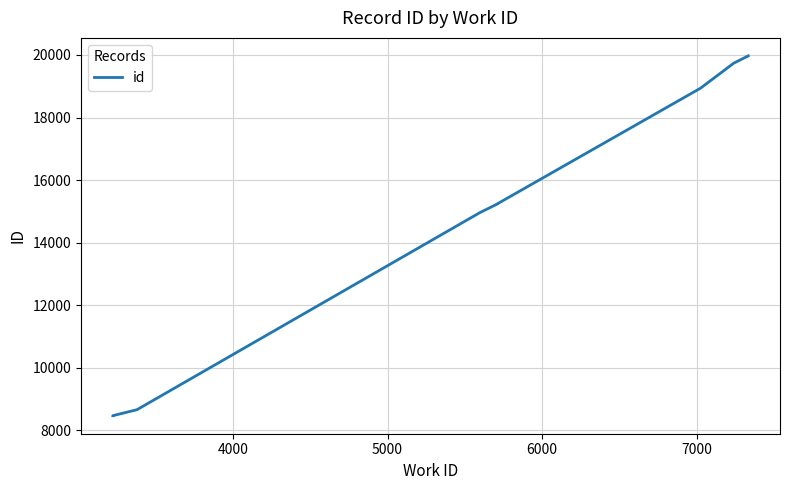

Reading right to left, transcribe all the data shown in this chart.

19970	19736	18939	15237	15235	15233	14959	8658	8468	8466